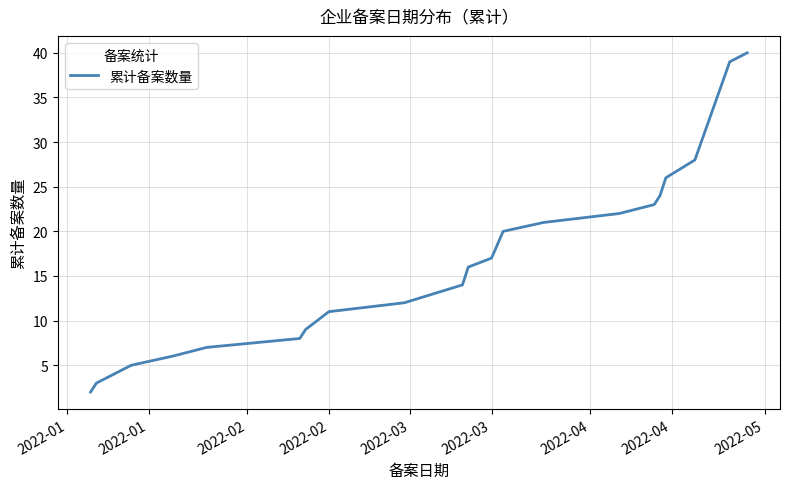

Does the chart display data point markers on the line(s)?

No